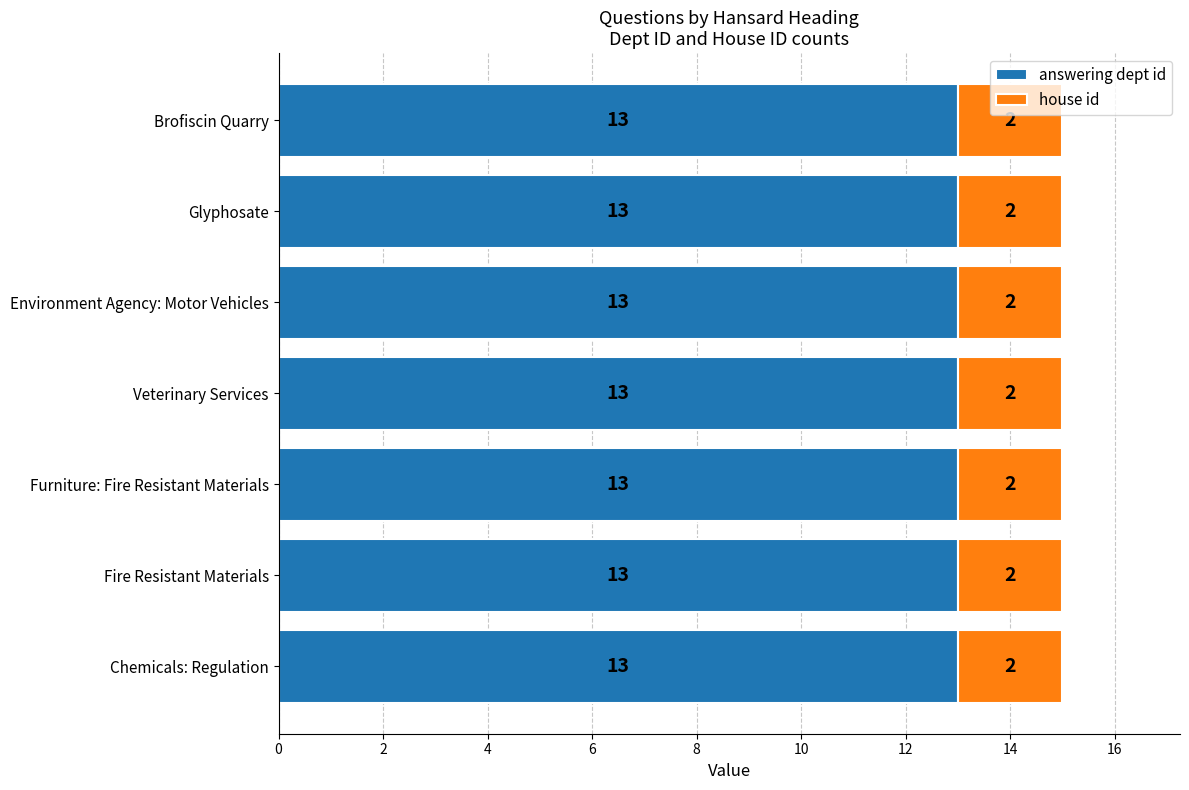

The value of answering dept id at Fire Resistant Materials is 13. True or false?

True